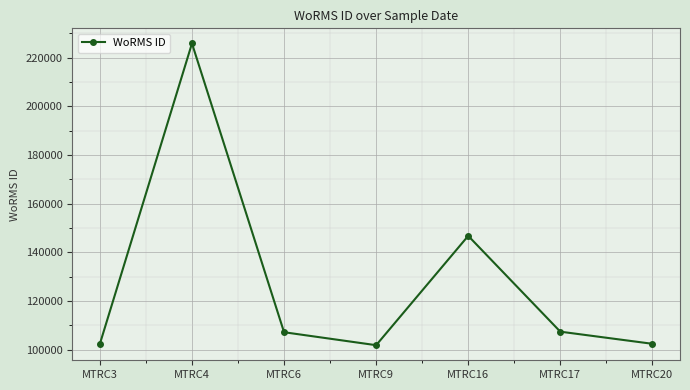

How many points are higher than both their immediate neighbors (excluding endpoints)?

2